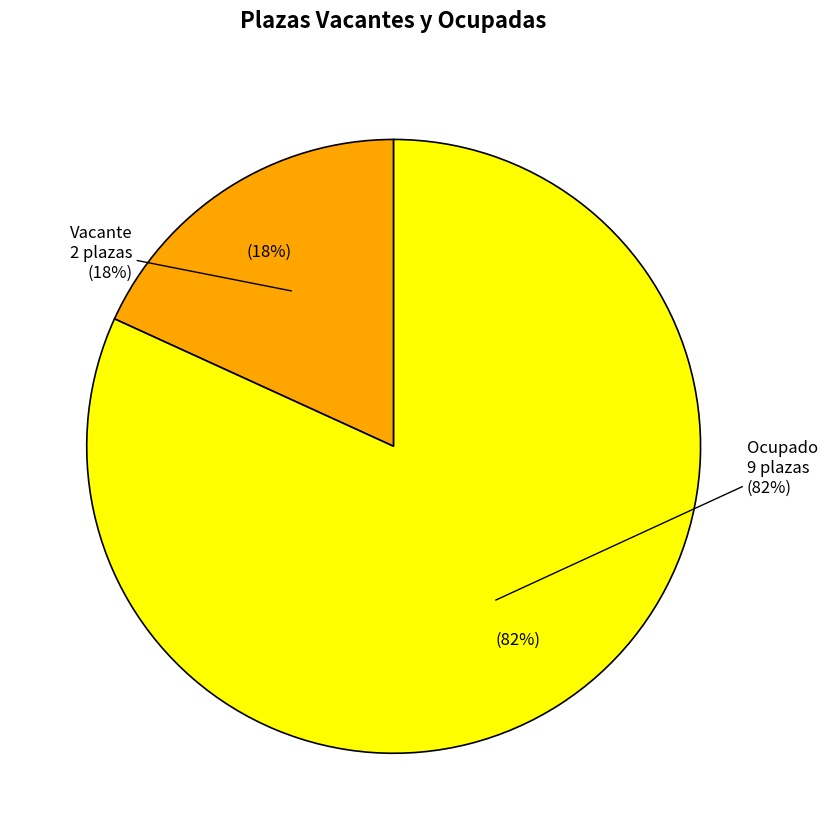

What is the ratio of the value at Vacante to the value at Ocupado?

0.2